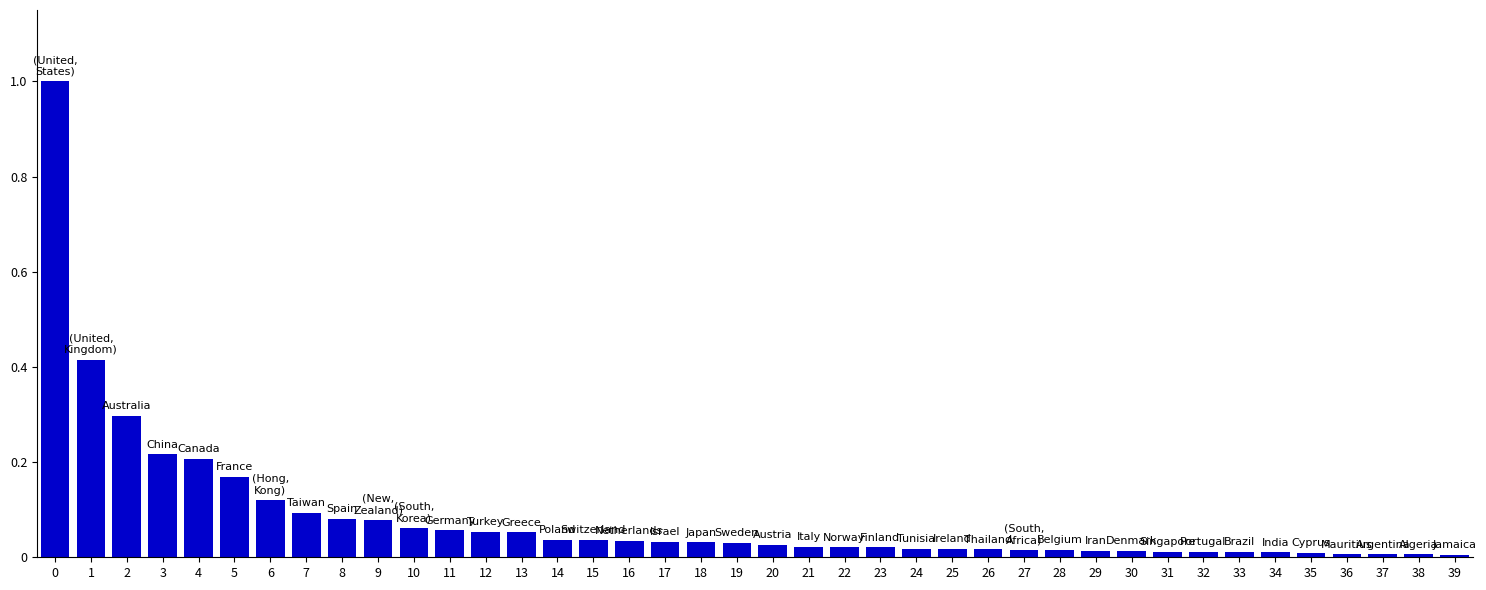

What is the maximum value shown in the chart?

1.0